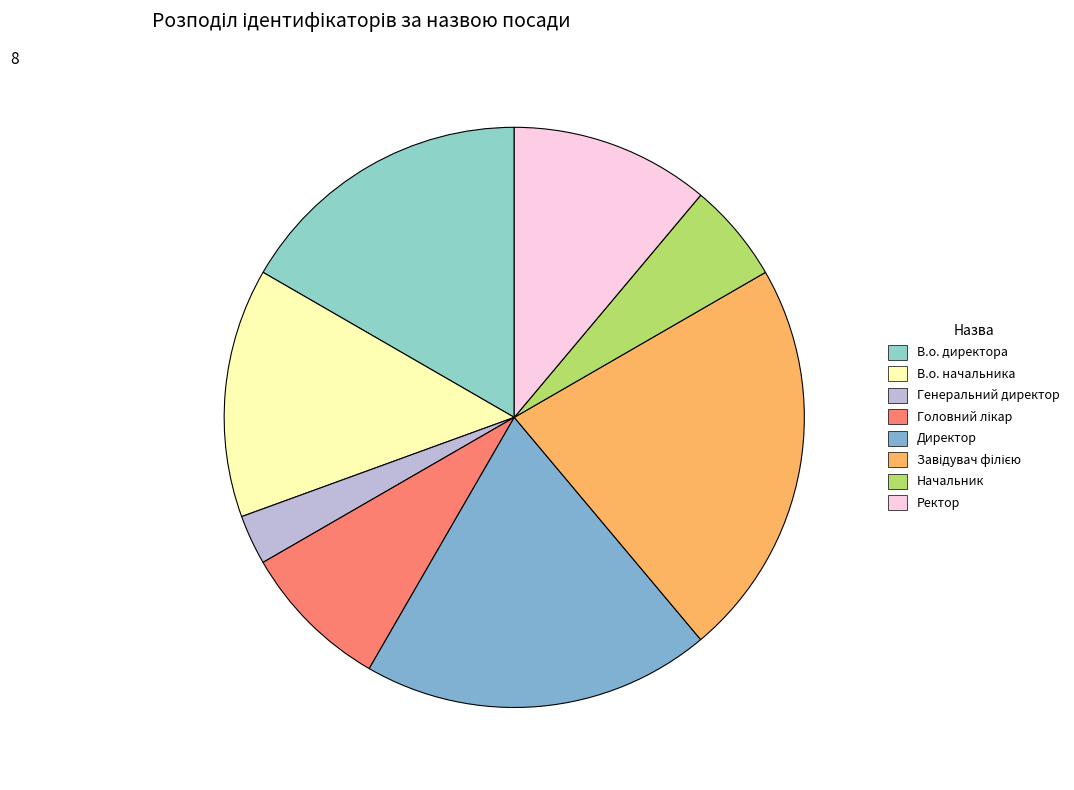

Rank the categories by value from lowest to highest.

Генеральний директор, Начальник, Головний лікар, Ректор, В.о. начальника, В.о. директора, Директор, Завідувач філією